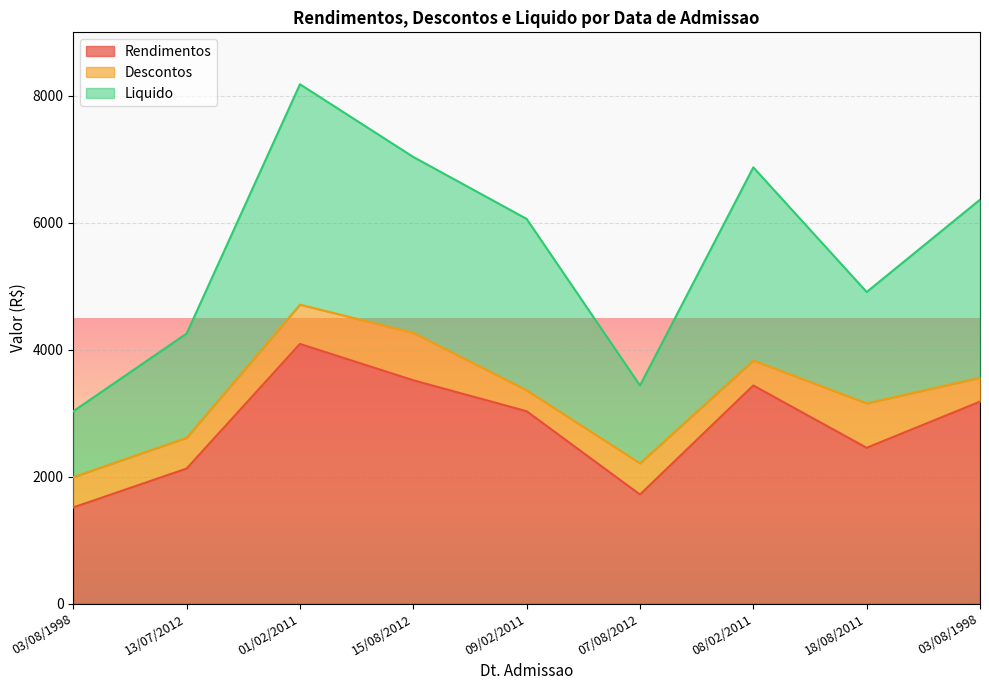

True or false: Rendimentos and Liquido cross at least once.

False